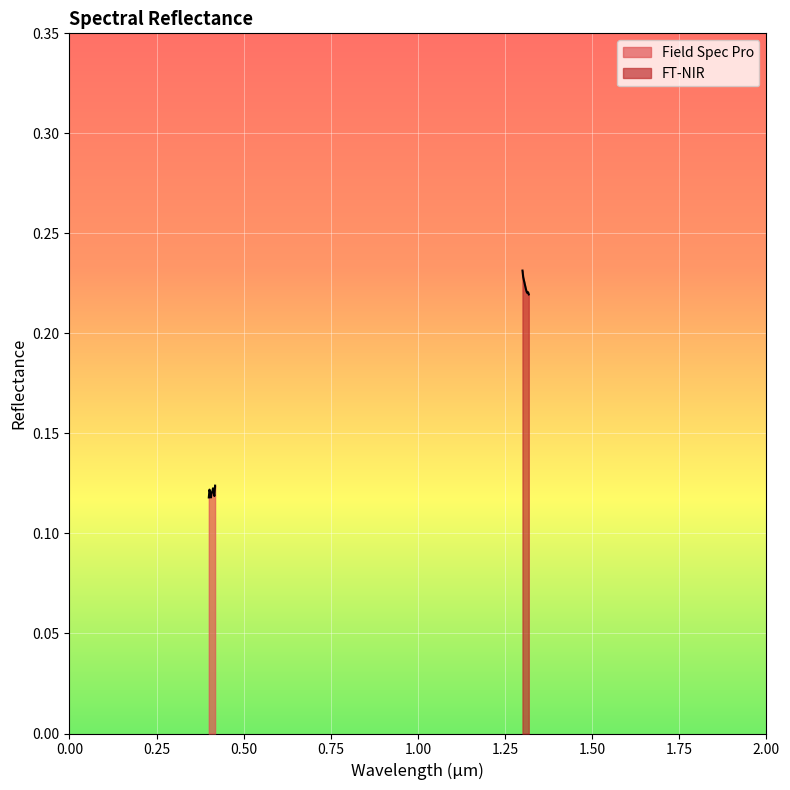

True or false: Field Spec Pro and FT-NIR cross at least once.

False